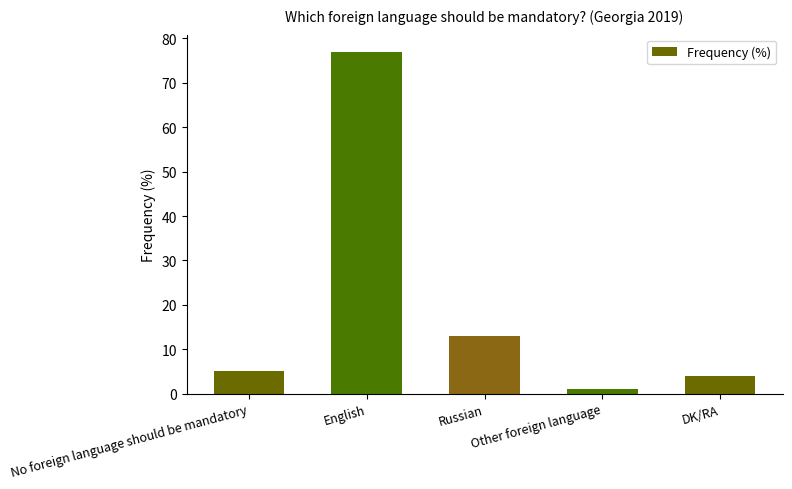

Count the number of data series in this chart.

1